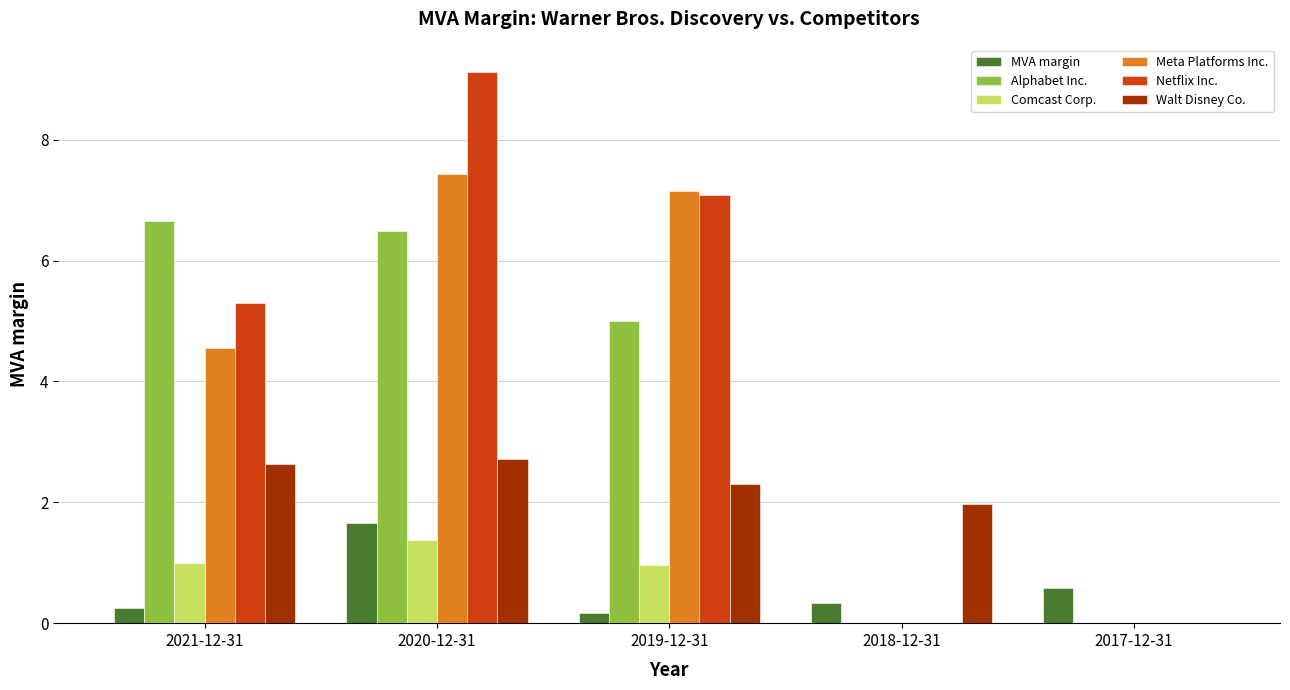

How many series are shown in this chart?

6